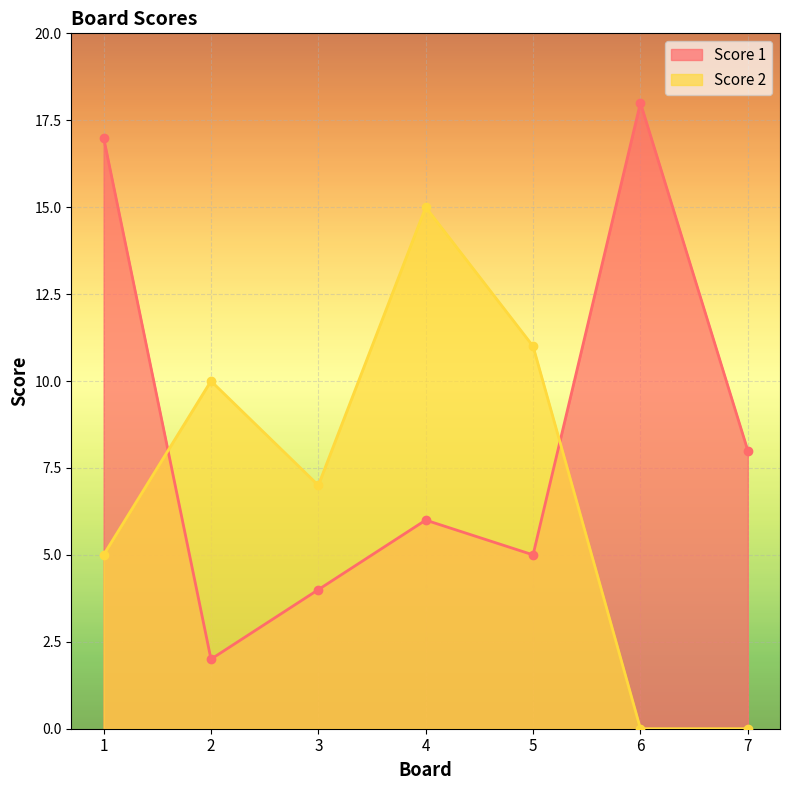

Does the chart display data point markers on the line(s)?

Yes